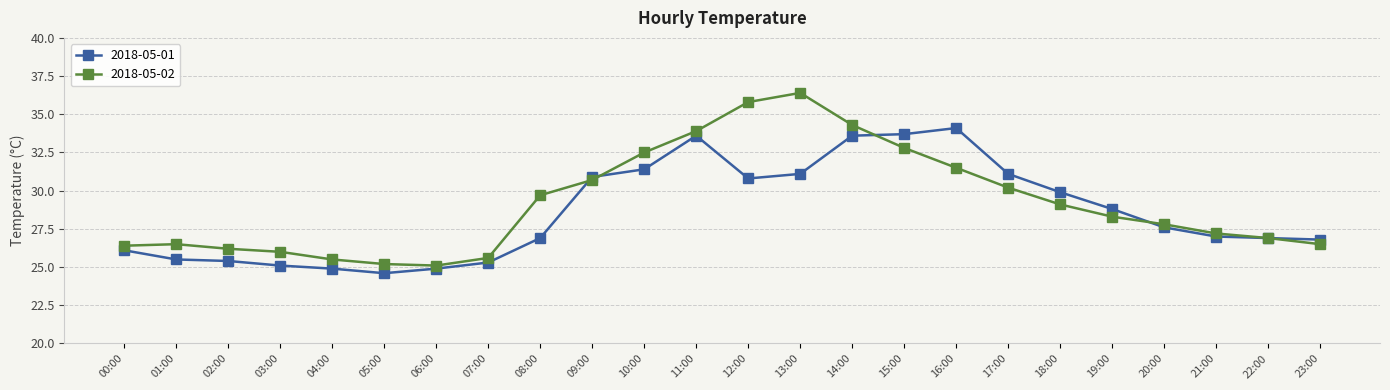

What is the approximate value of 2018-05-01 at 11:00?

33.6